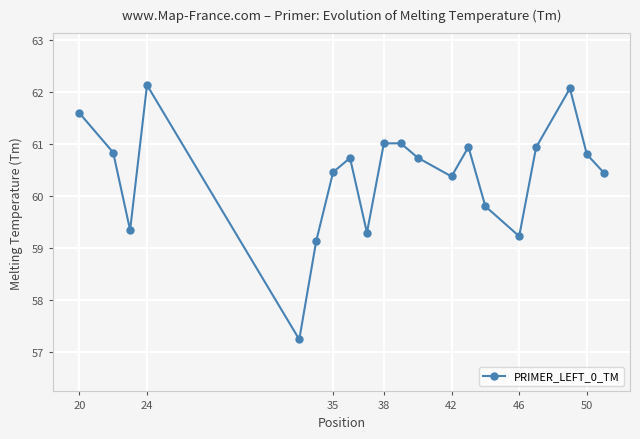

What is the minimum value shown in the chart?

57.2